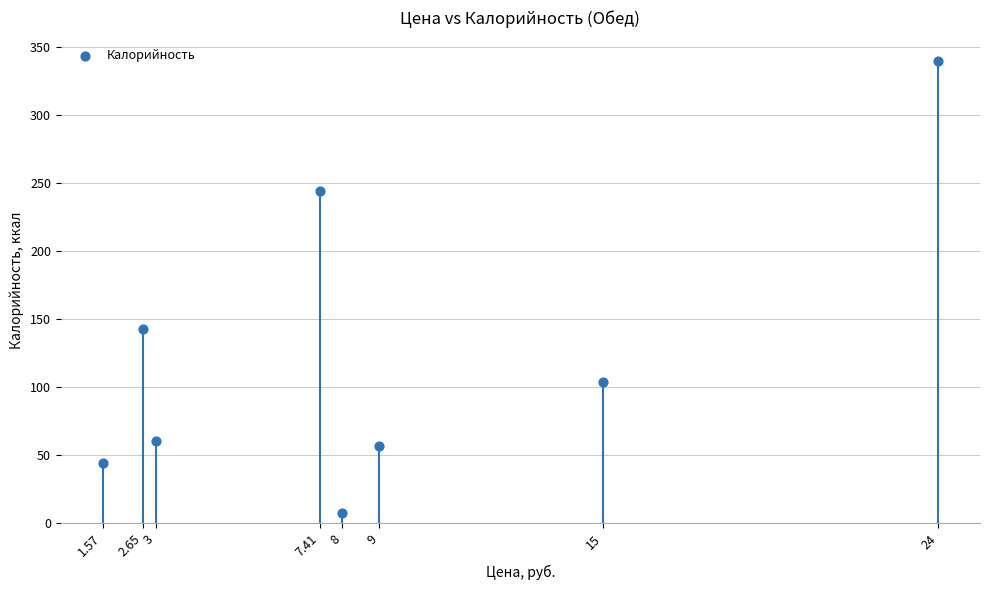

What Y value in the scatter plot is closest to 173?

143.0